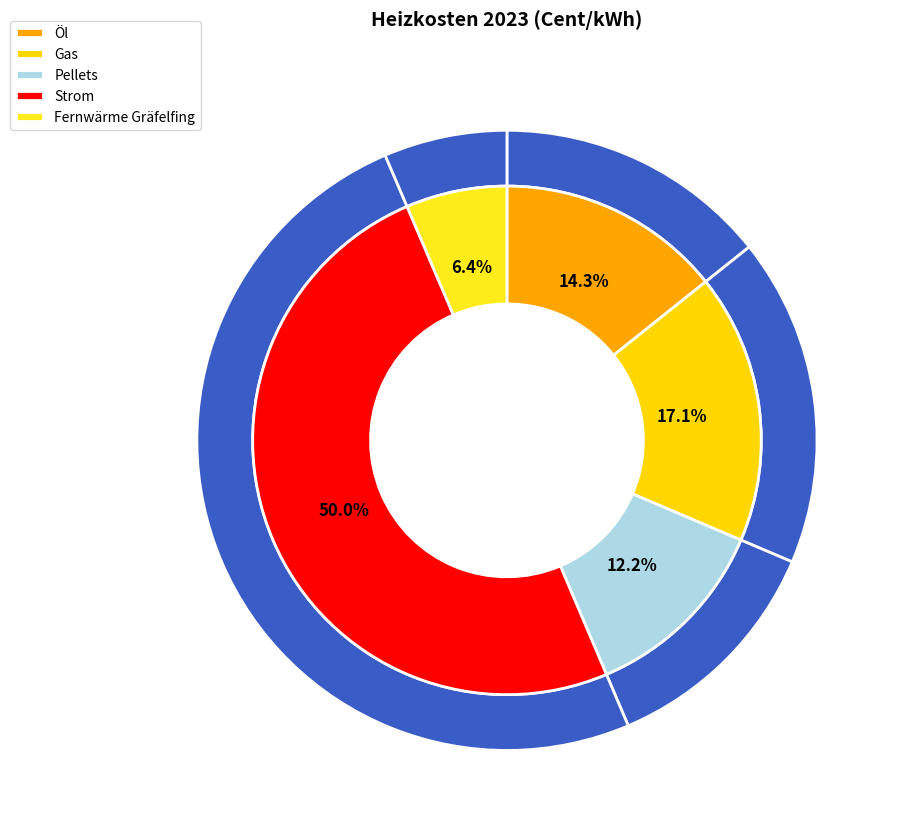

True or false: Strom accounts for 50% of the total.

True